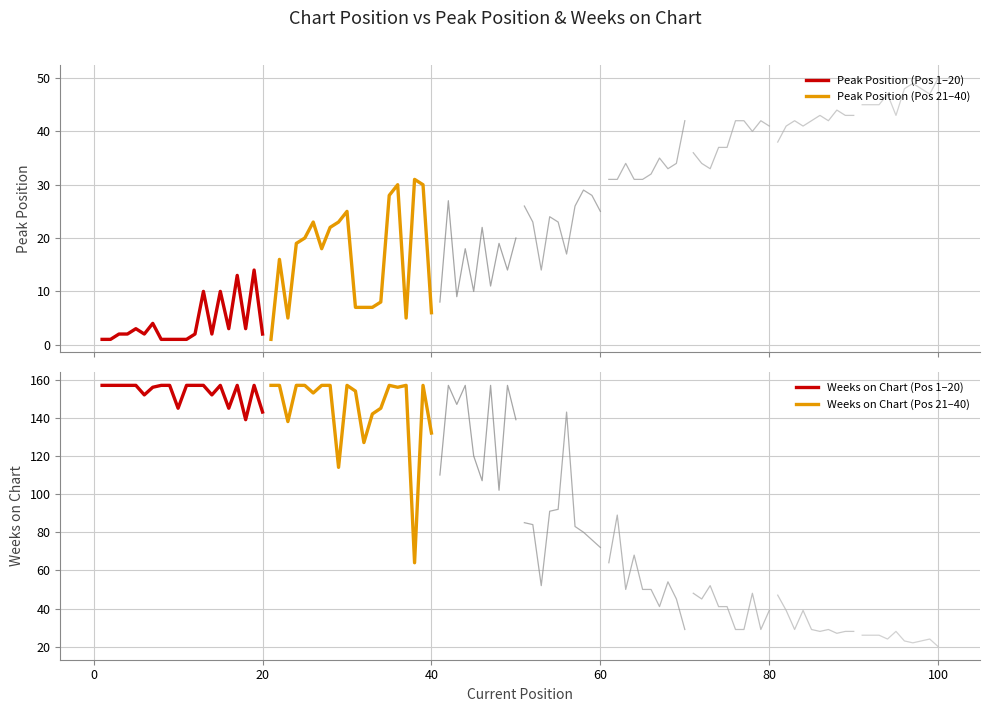

What are all the series names shown in the legend?

Peak Position (Pos 1–20), Peak Position (Pos 21–40), Weeks on Chart (Pos 1–20), Weeks on Chart (Pos 21–40)